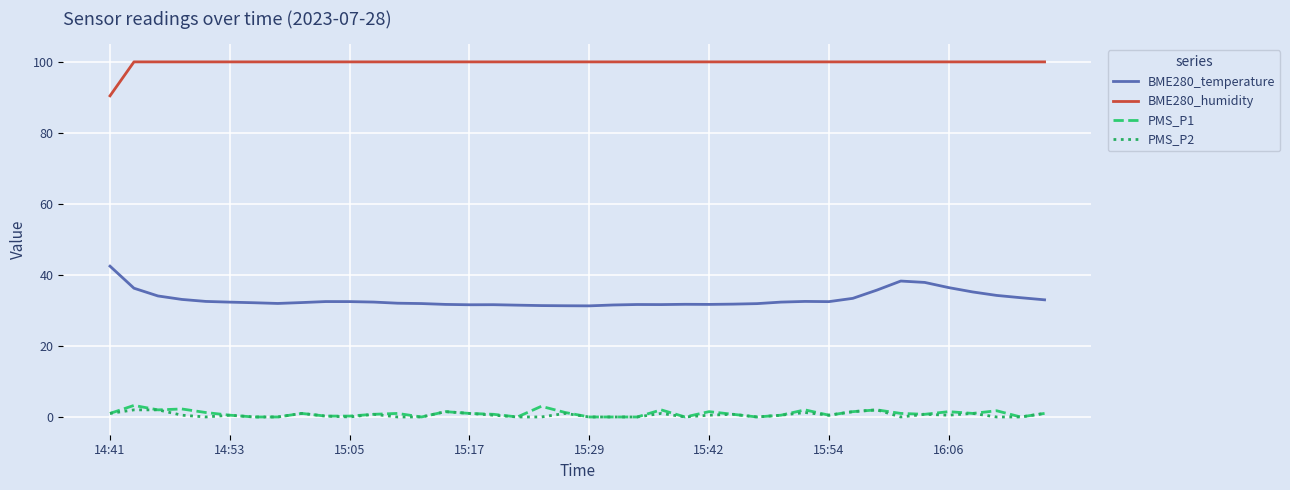

True or false: PMS_P2 and BME280_temperature intersect in this chart.

False